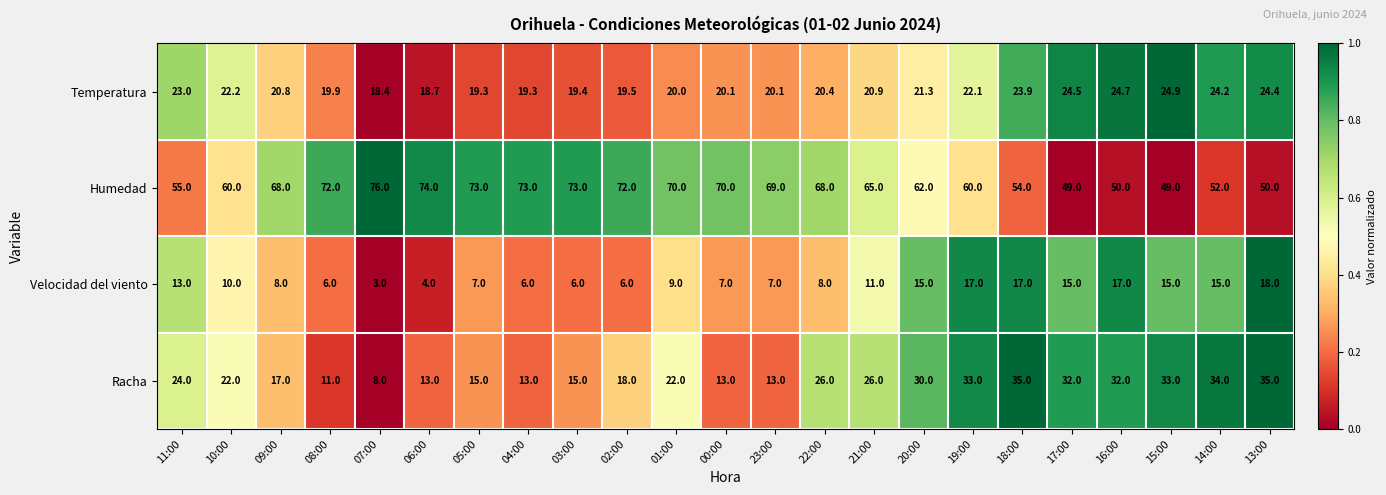

What is the difference between the second highest and minimum values in the Velocidad del viento series?

14.0